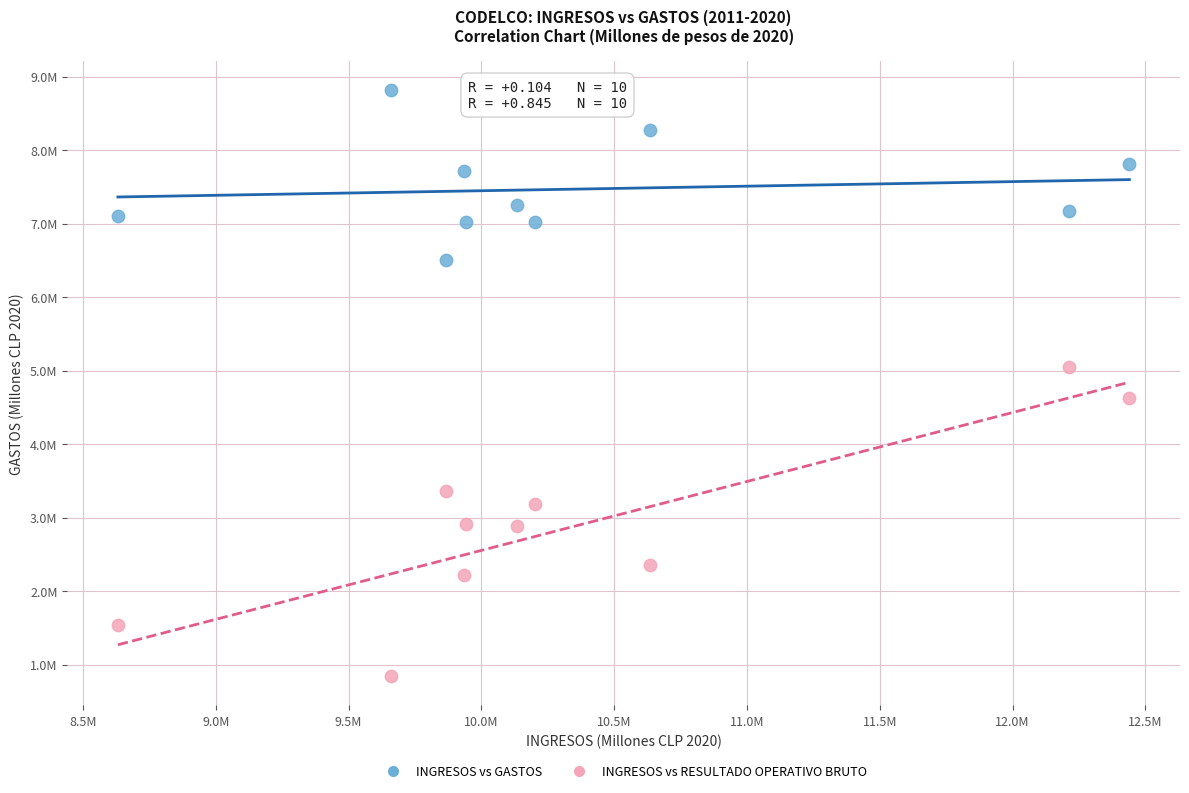

Which series reaches the minimum Y coordinate?

INGRESOS vs RESULTADO OPERATIVO BRUTO